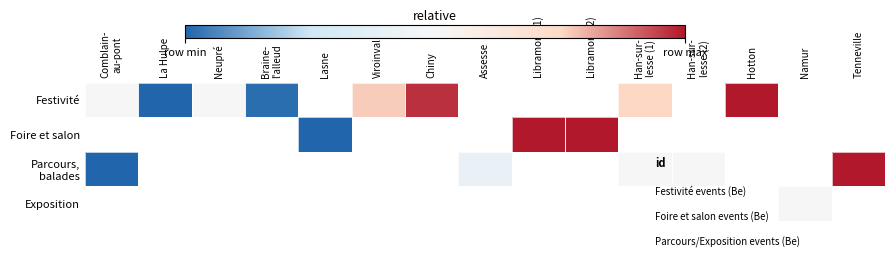

True or false: Festivité has a value of 0.0 at Braine- l'alleud.

True